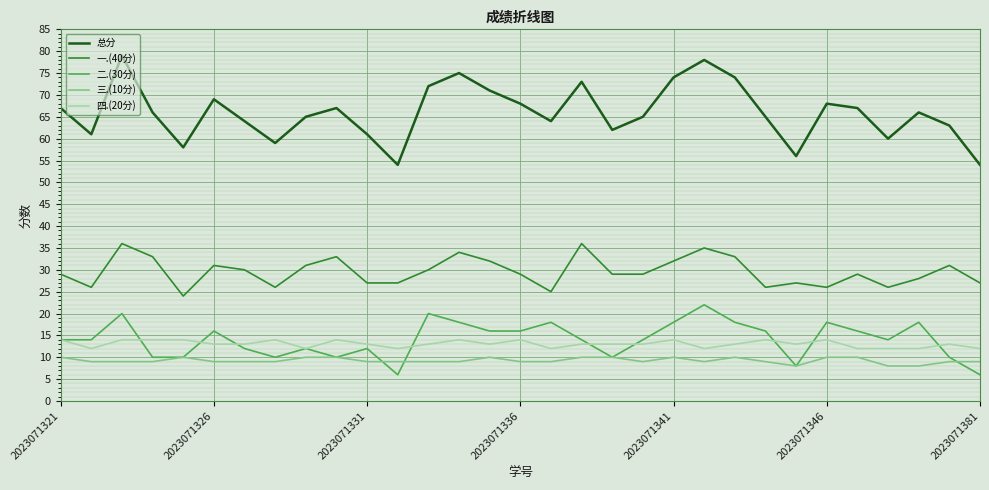

True or false: 三.(10分) and 一.(40分) intersect in this chart.

False